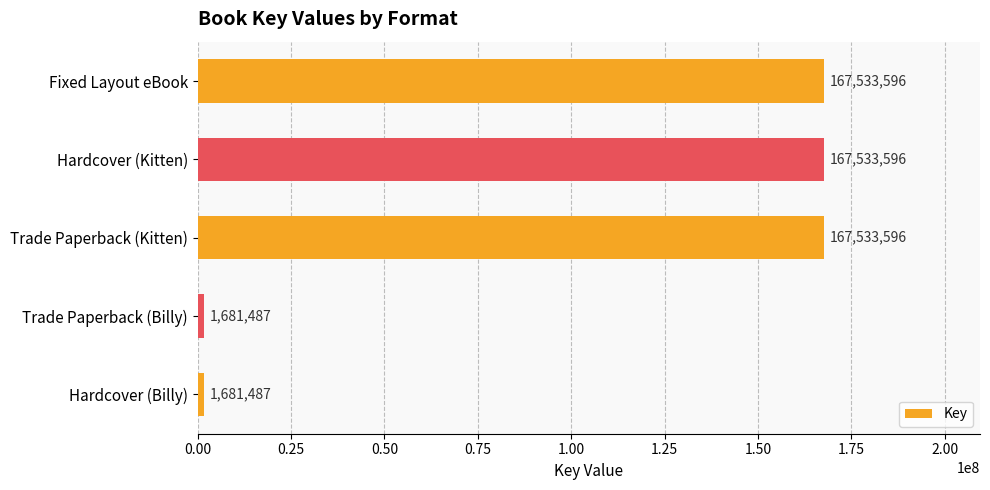

What is the label of the 2nd bar from the bottom?

Trade Paperback (Billy)